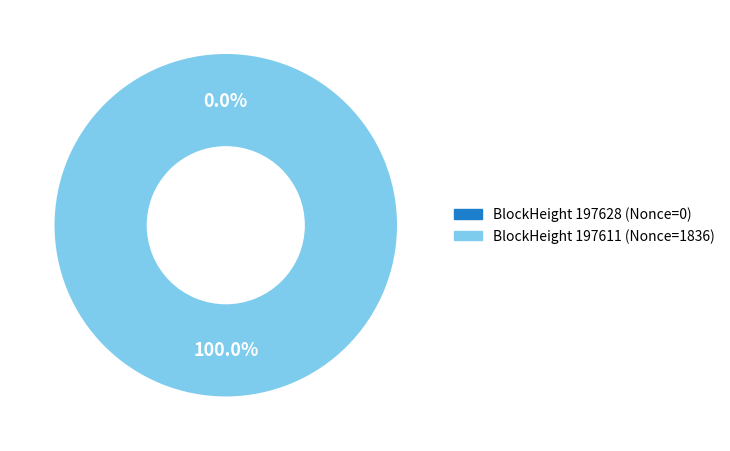

True or false: 197628 accounts for 0% of the total.

True